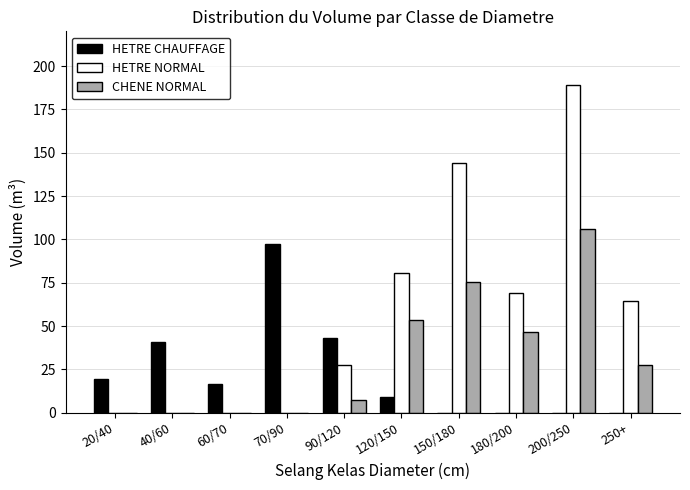

Reading right to left, what are all the values shown in this chart?

HETRE CHAUFFAGE: 250+=0.0	200/250=0.0	180/200=0.0	150/180=0.0	120/150=9.4	90/120=43.2	70/90=97.1	60/70=16.9	40/60=40.7	20/40=19.7
HETRE NORMAL: 250+=64.3	200/250=189.1	180/200=69.0	150/180=144.3	120/150=80.8	90/120=27.6	70/90=0.0	60/70=0.0	40/60=0.0	20/40=0.0
CHENE NORMAL: 250+=27.5	200/250=105.9	180/200=46.8	150/180=75.7	120/150=53.4	90/120=7.2	70/90=0.0	60/70=0.0	40/60=0.0	20/40=0.0